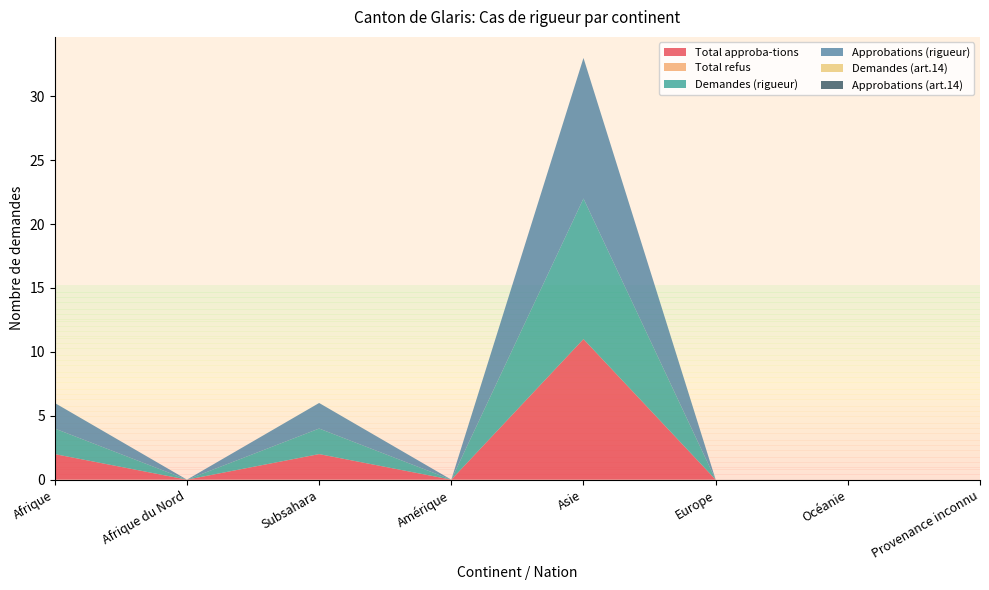

Reading left to right, extract all data points from this chart.

Total approba-tions: 2	0	2	0	11	0	0	0
Total refus: 0	0	0	0	0	0	0	0
Demandes (rigueur): 2	0	2	0	11	0	0	0
Approbations (rigueur): 2	0	2	0	11	0	0	0
Demandes (art.14): 0	0	0	0	0	0	0	0
Approbations (art.14): 0	0	0	0	0	0	0	0